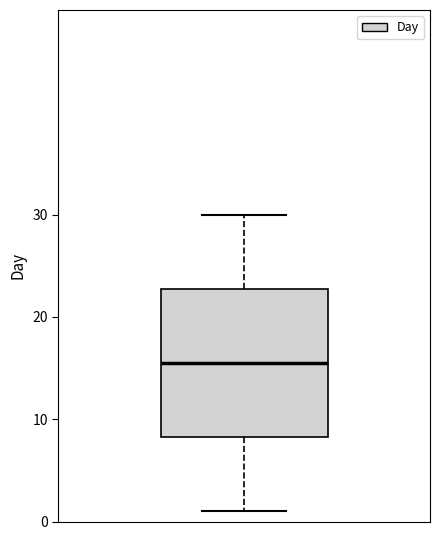

Where does the median line of the box sit on the y-axis? The values are not printed on the chart, so give them approximately, as read against the axis.

16